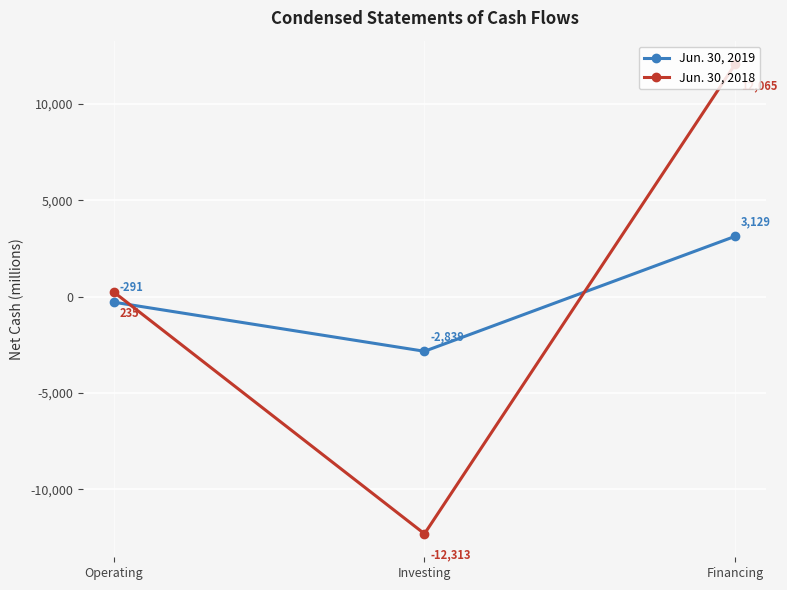

Does the chart have visible grid lines?

Yes